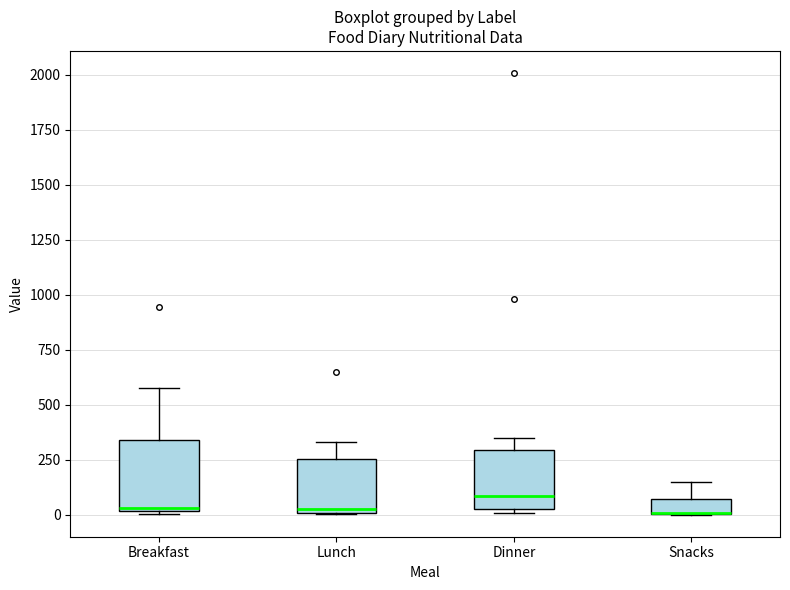

Where is the lower edge of the box for Lunch on the y-axis? The values are not printed on the chart, so give them approximately, as read against the axis.

0